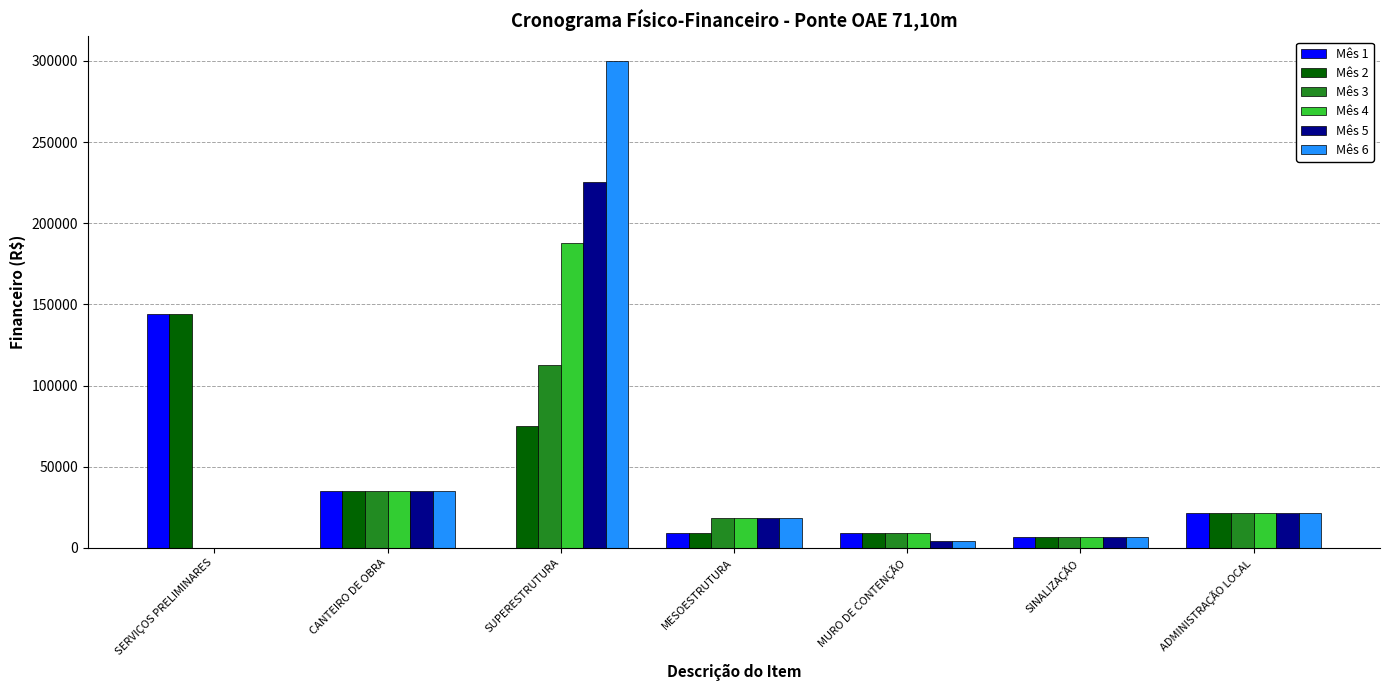

Where does the Mês 3 series first go above 18453?

CANTEIRO DE OBRA